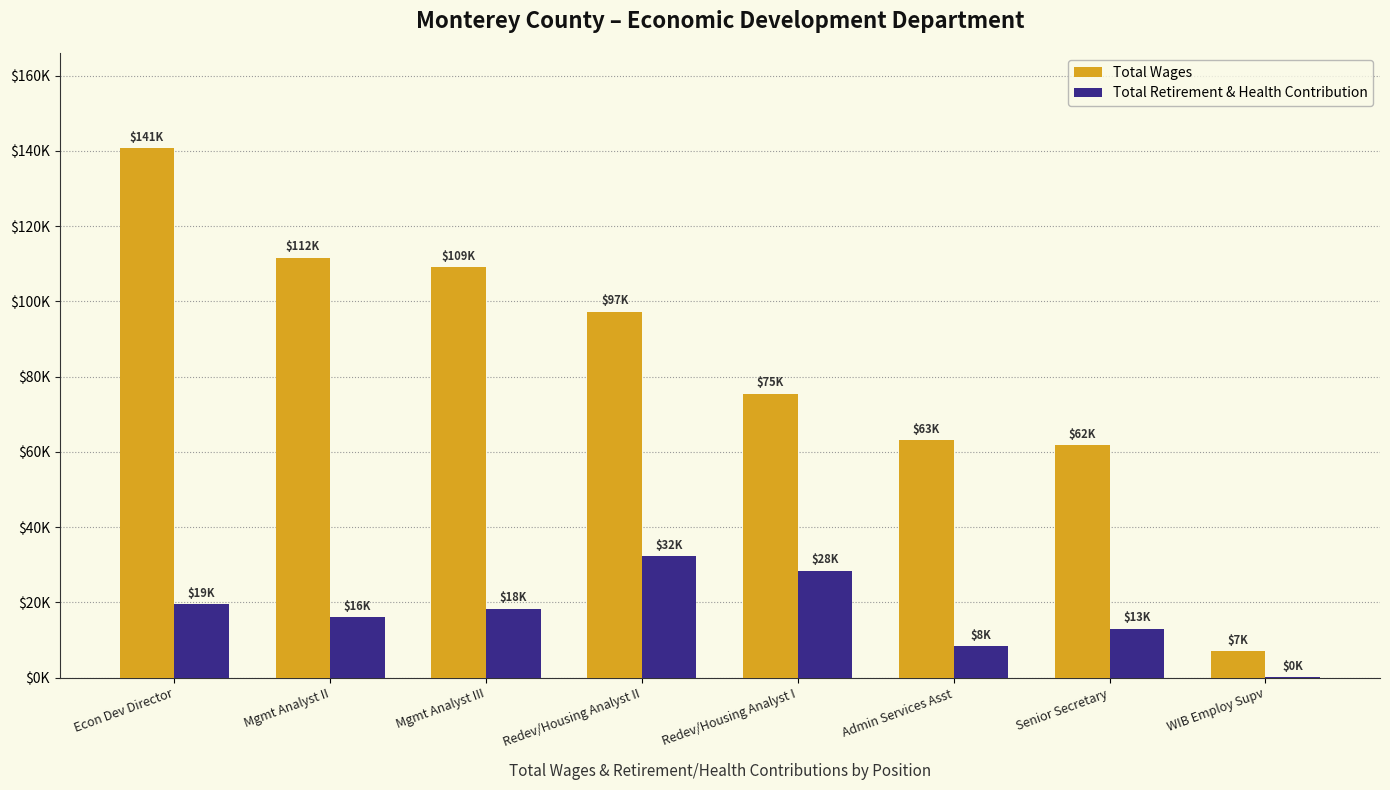

The value of Total Wages at Redev/Housing Analyst I is 21695. True or false?

False